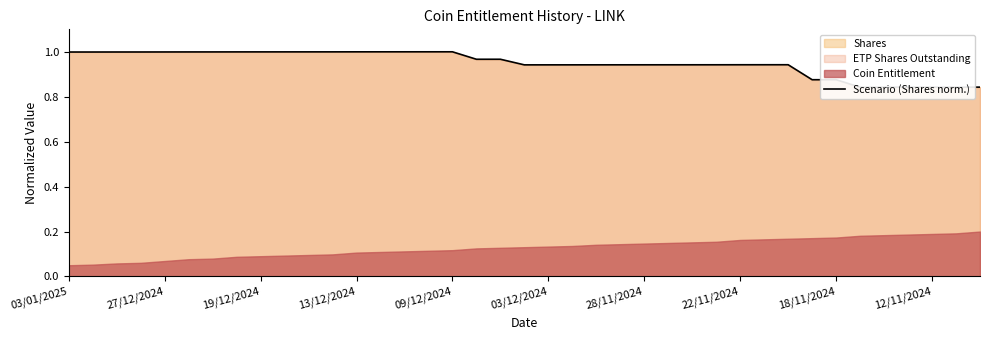

Read the value at 25.

0.9